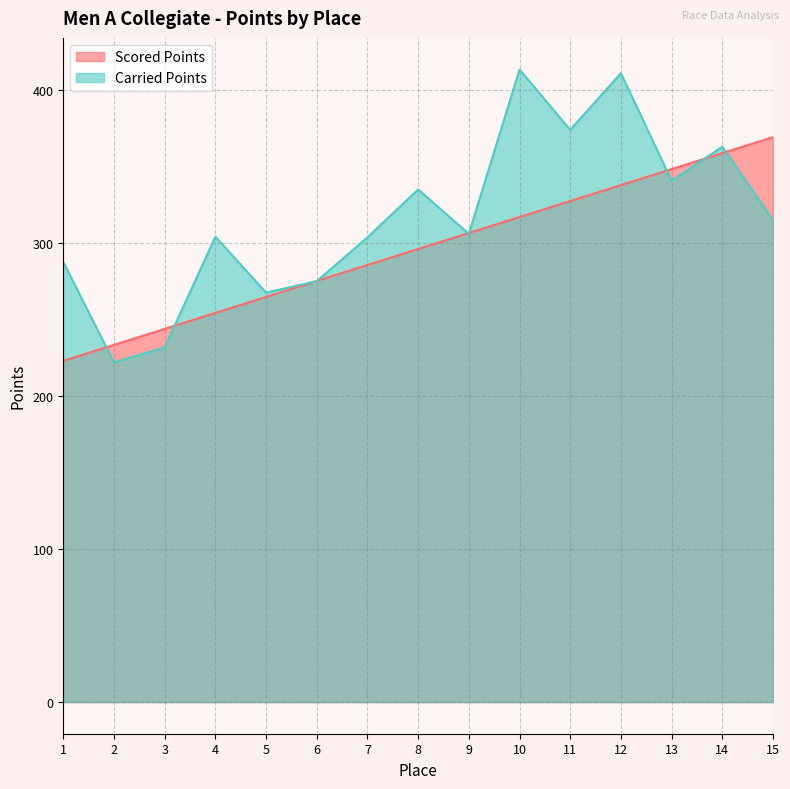

What is the difference between the maximum and minimum values in the Carried Points series?

191.5